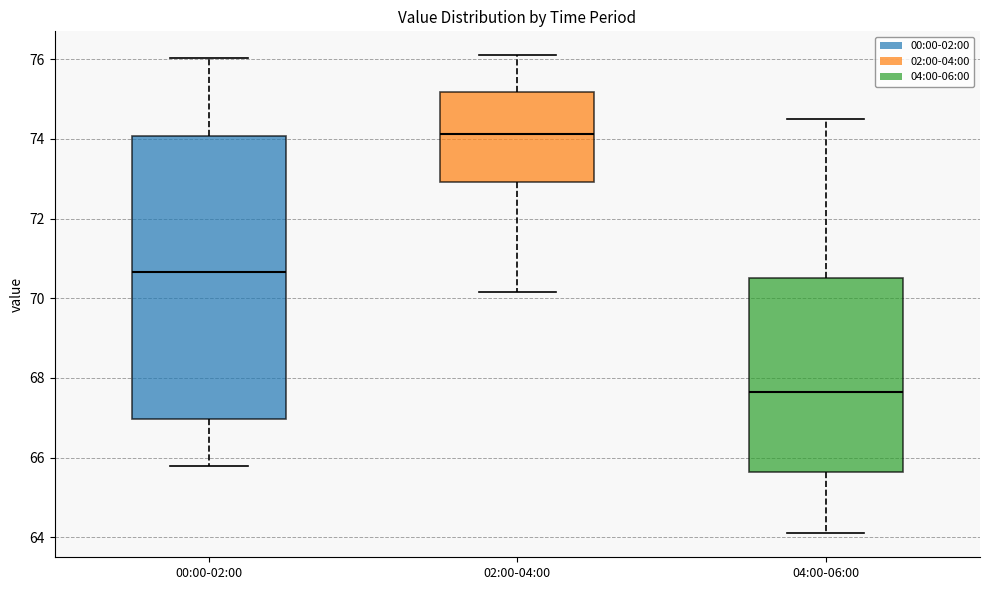

Comparing the boxes themselves (not the whiskers), which one is the tallest?

00:00-02:00